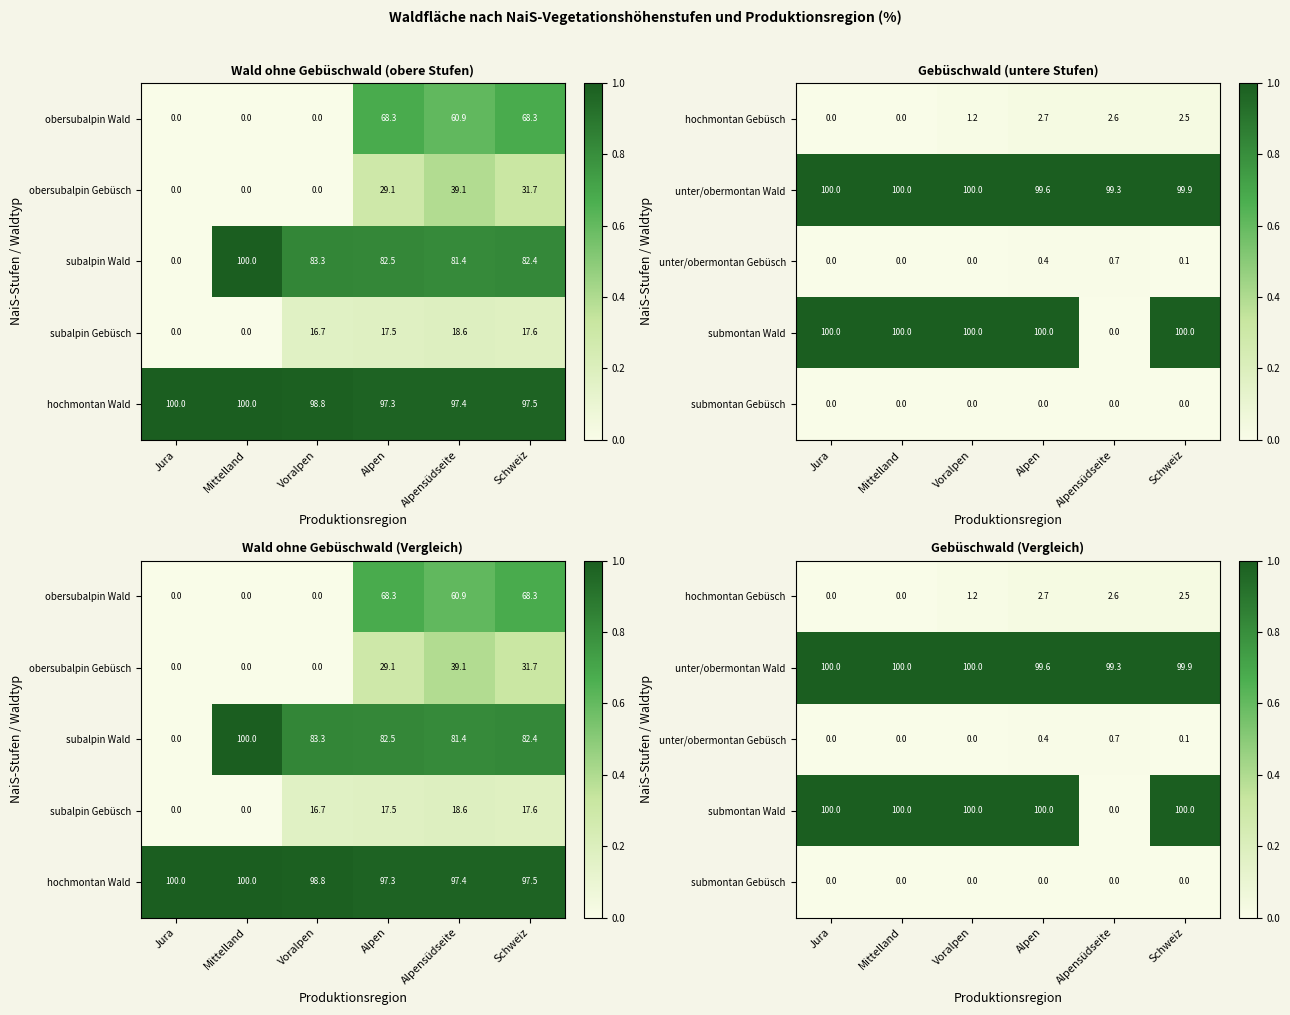

At which category is the sum across all series the highest?

Alpen